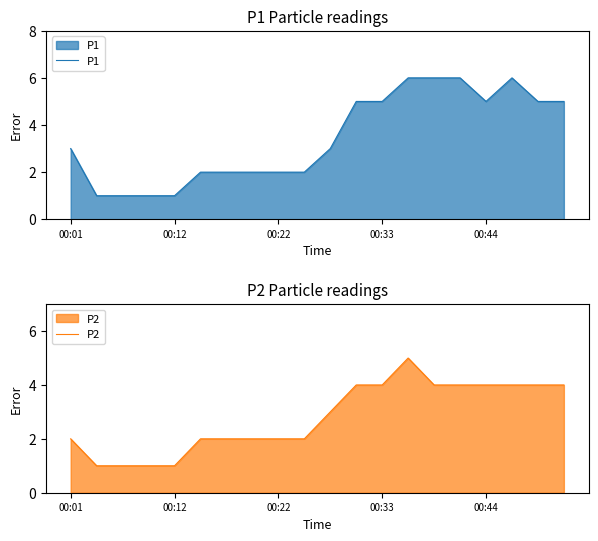

How many data points in P1 are above 3?

9